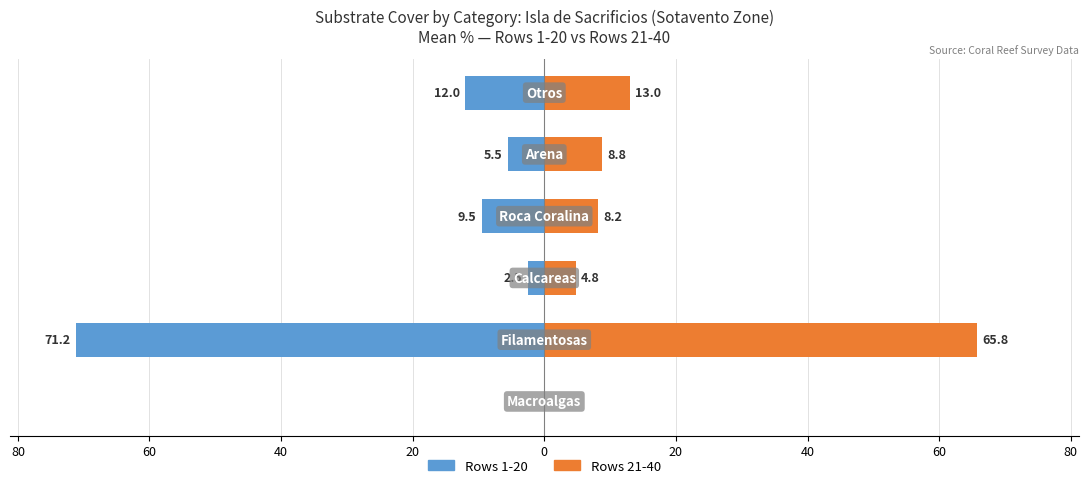

What is the minimum value shown in the chart?

-71.2